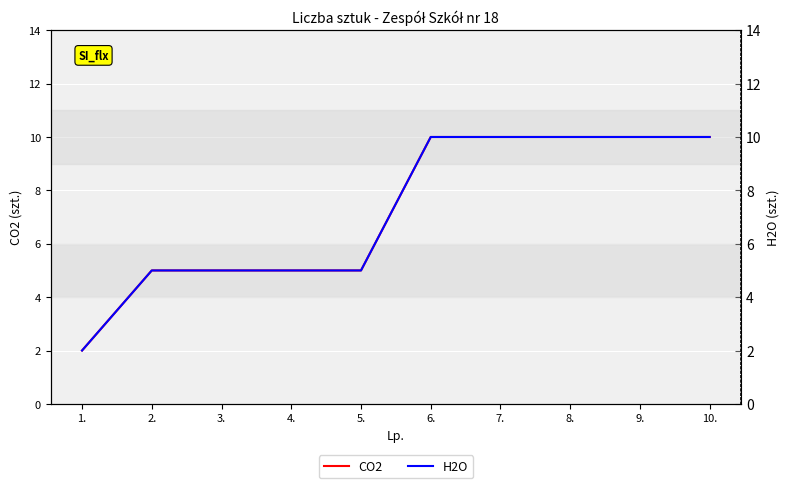

True or false: H2O and CO2 cross at least once.

False